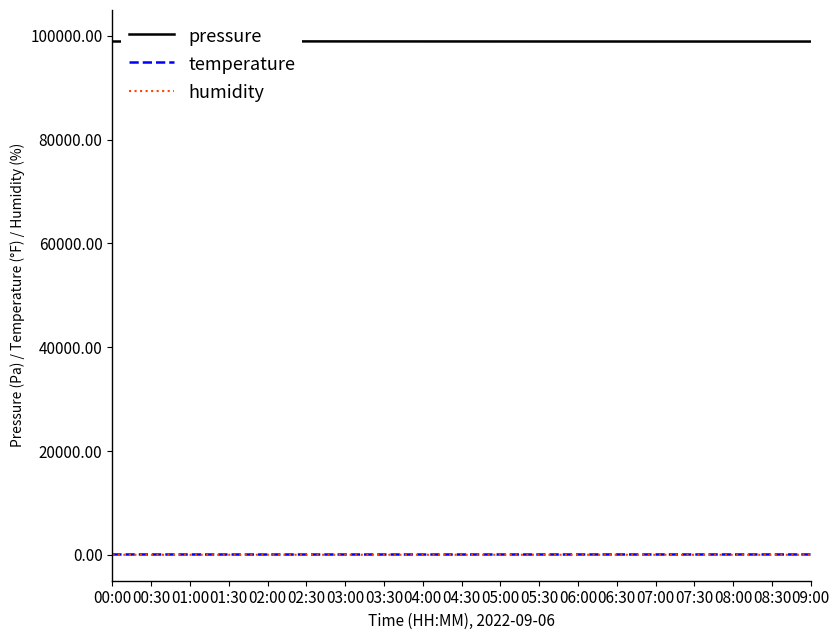

What is the difference between the highest and lowest values at 06:30?

98925.0